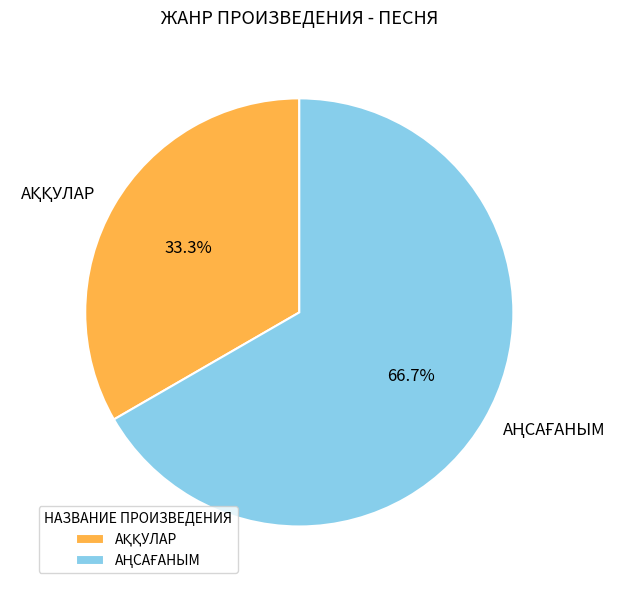

Is there any slice that represents more than half of the pie?

Yes